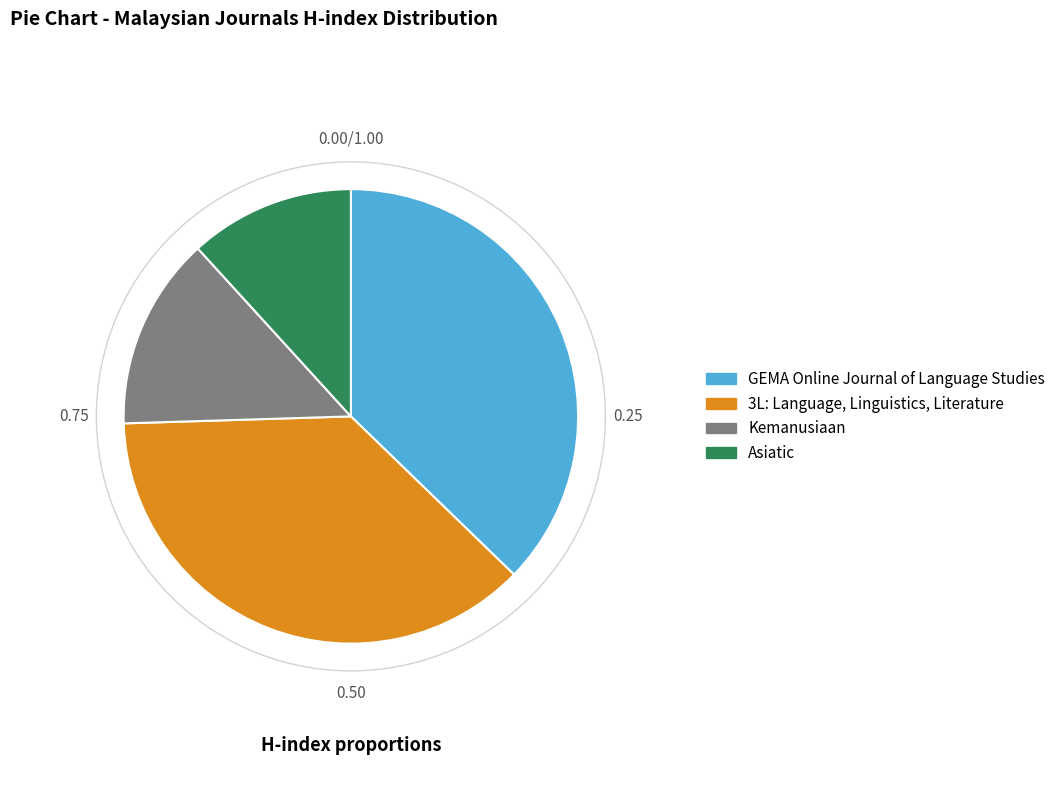

To the nearest percent, what portion does Asiatic represent?

12%